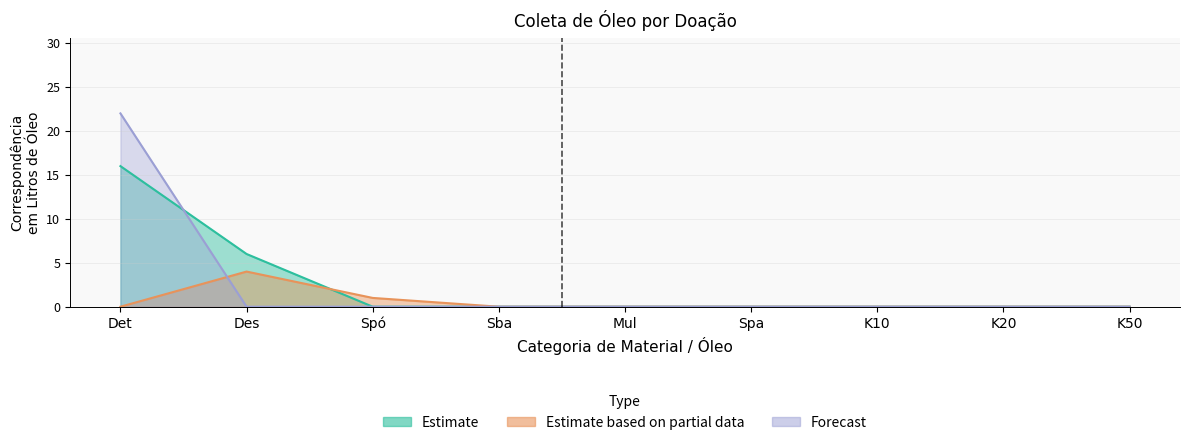

At which category does the chart reach its minimum across all series?

K10